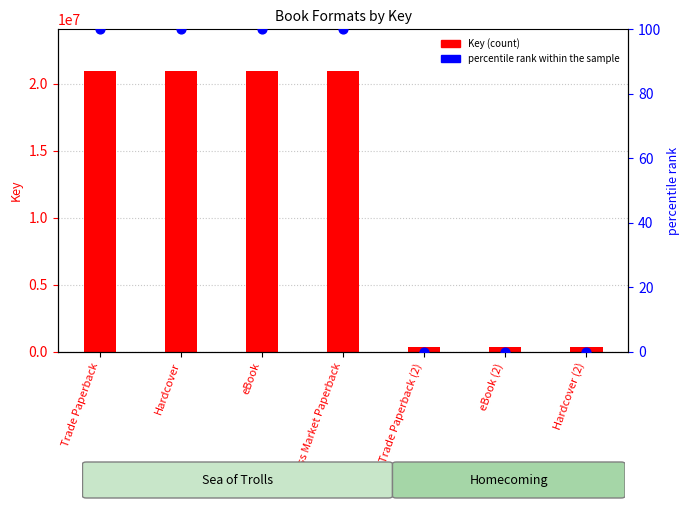

Is the value of Key at Trade Paperback (2) greater than the value of percentile rank within the sample at Trade Paperback (2)?

Yes